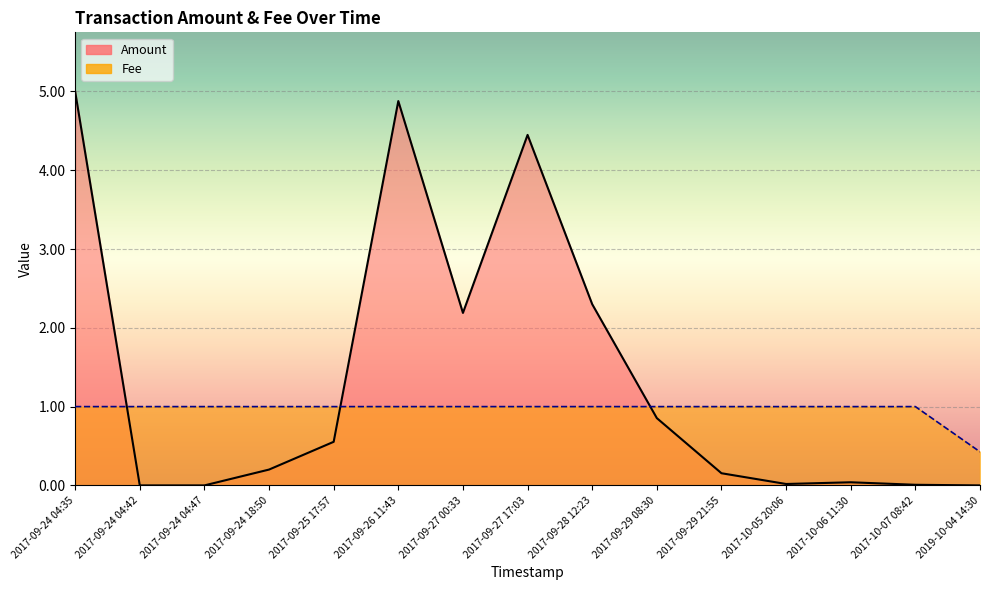

How many intersections are there between Fee and Amount?

3